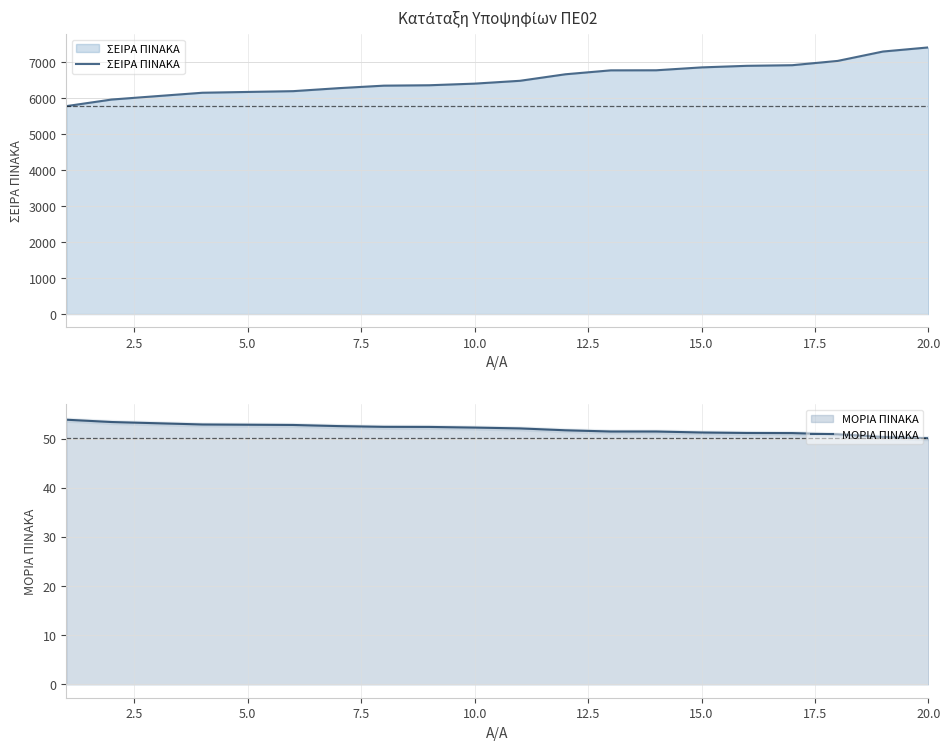

Count the number of categories in the chart.

20